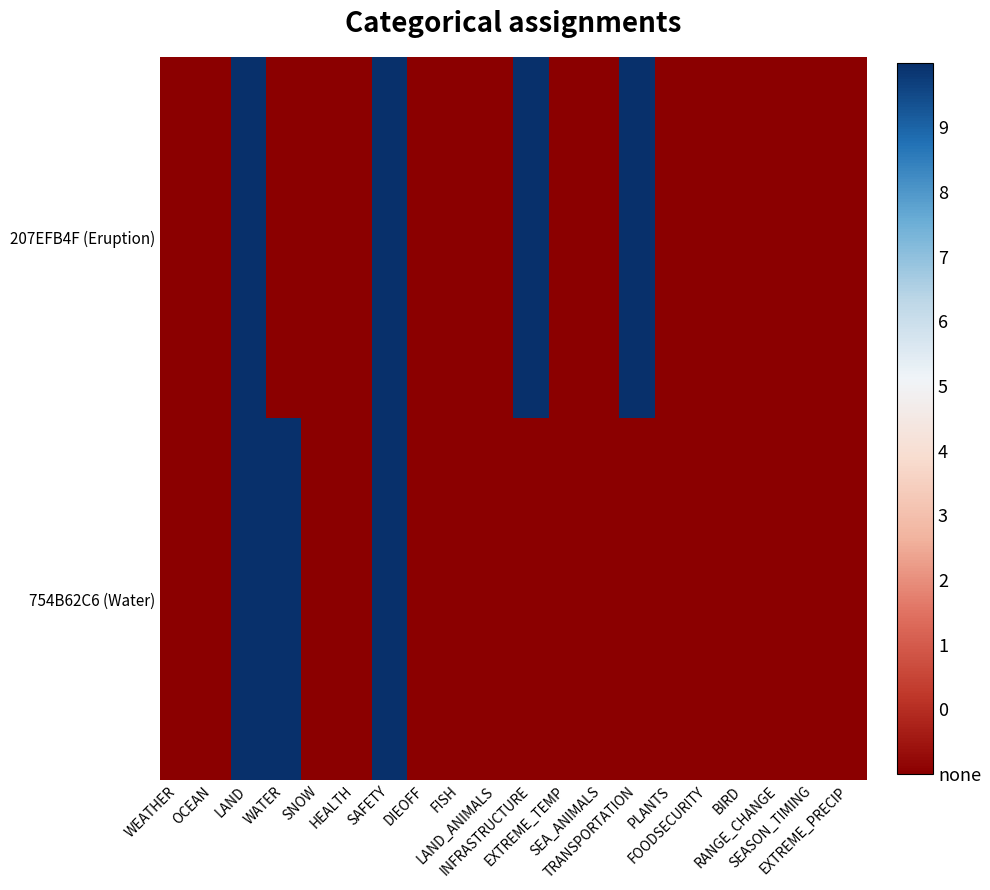

At which category does the chart reach its minimum across all series?

WEATHER